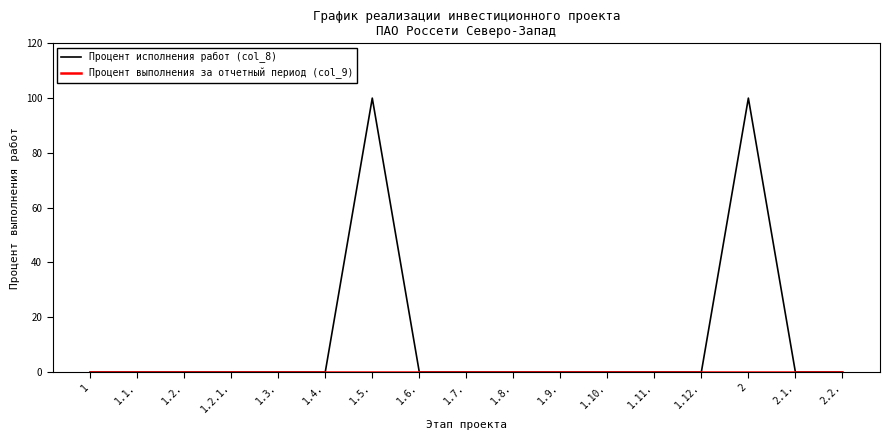

At how many categories does at least one series exceed 51?

2